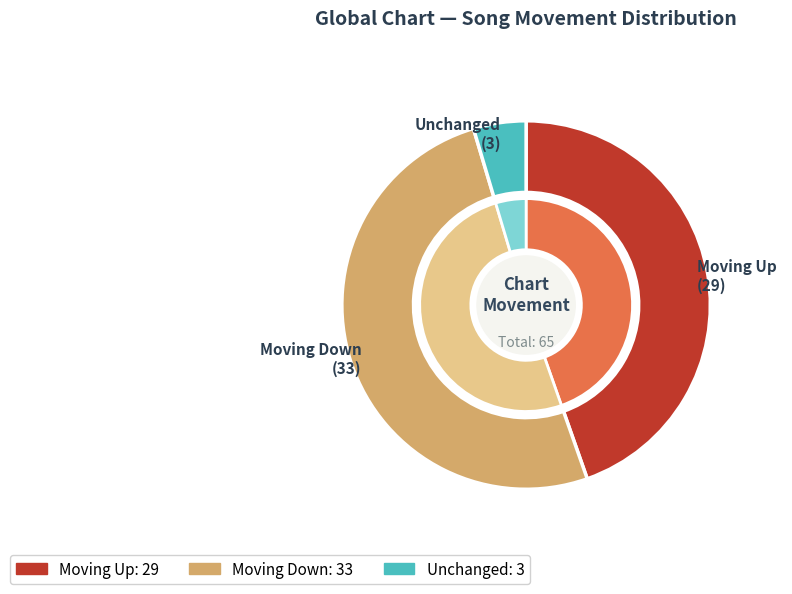

Approximately how many times larger is the value at down compared to -?

11.0